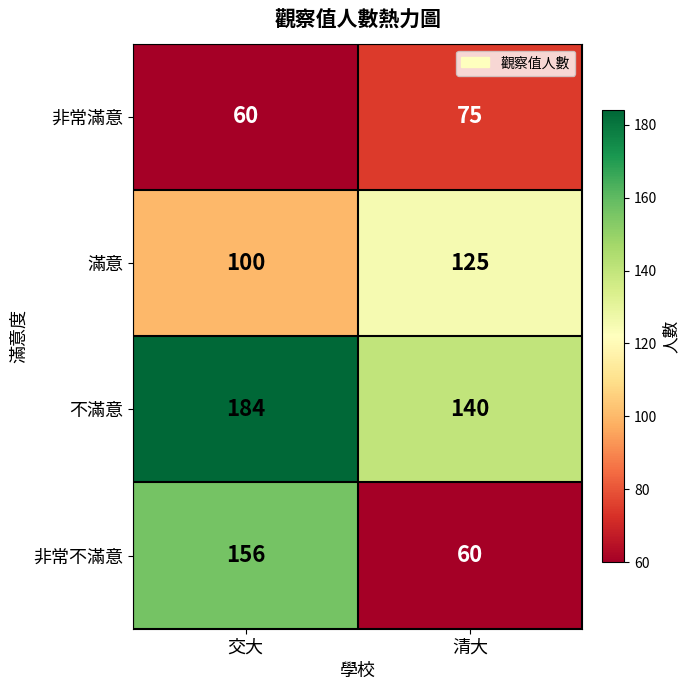

Which series has the largest range (max minus min)?

非常不滿意